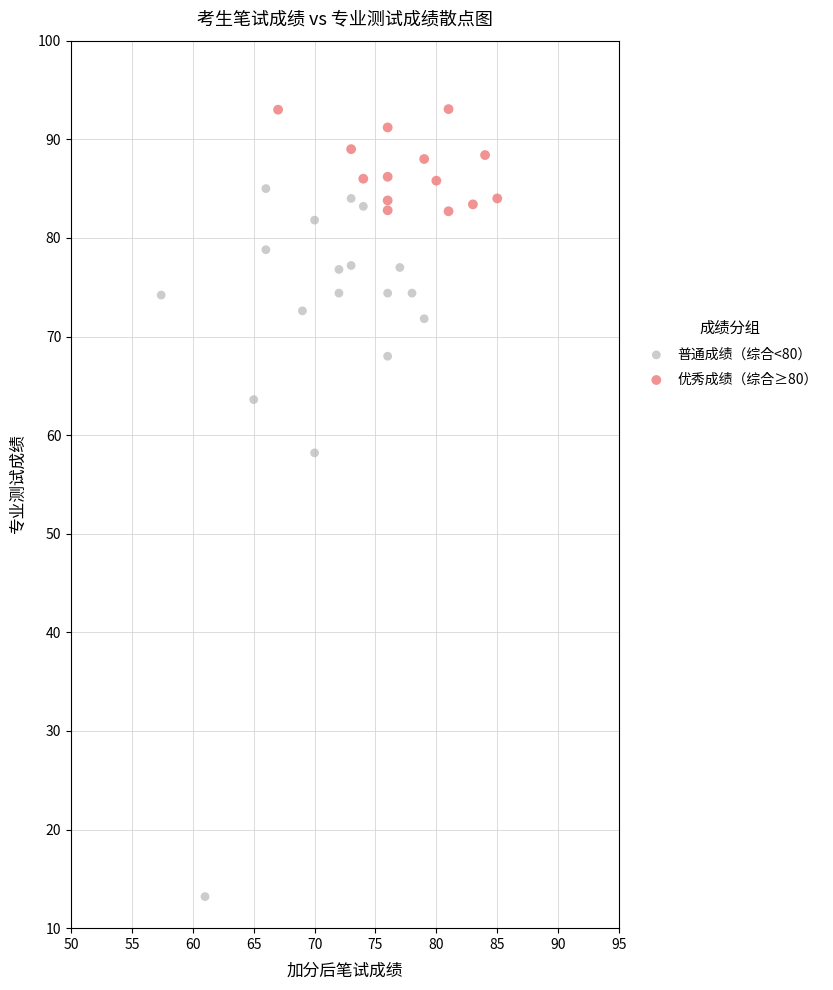

What are all the series names shown in the legend?

普通成绩（综合<80）, 优秀成绩（综合≥80）